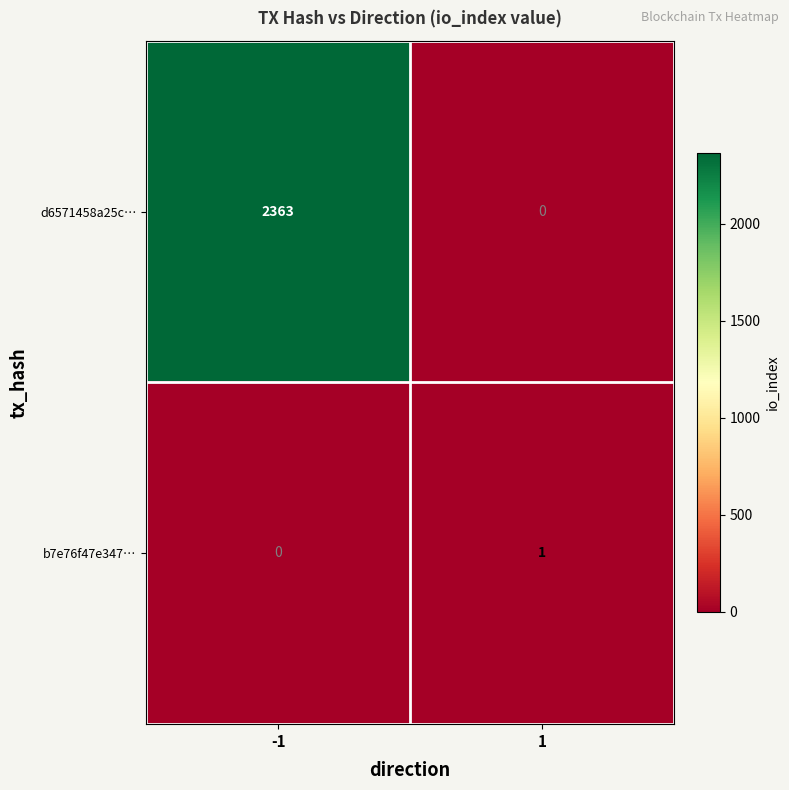

The value of b7e76f47e347… at -1 is -1. True or false?

False